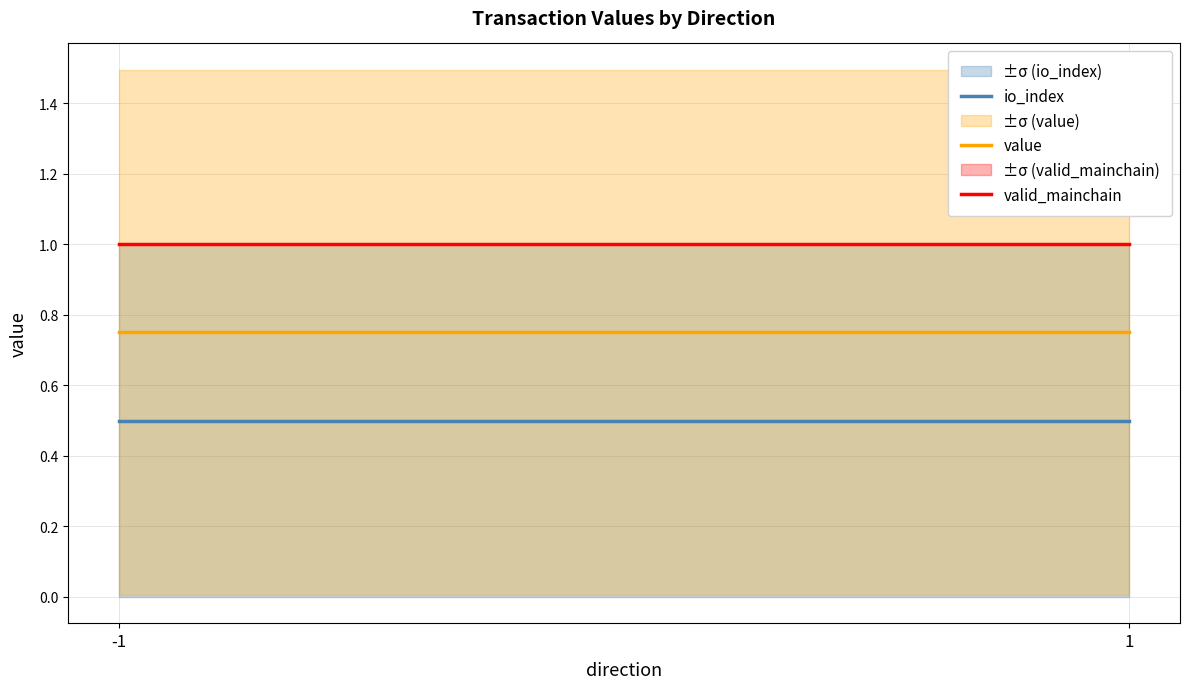

Is the value of io_index at -1 greater than the value of value at -1?

No